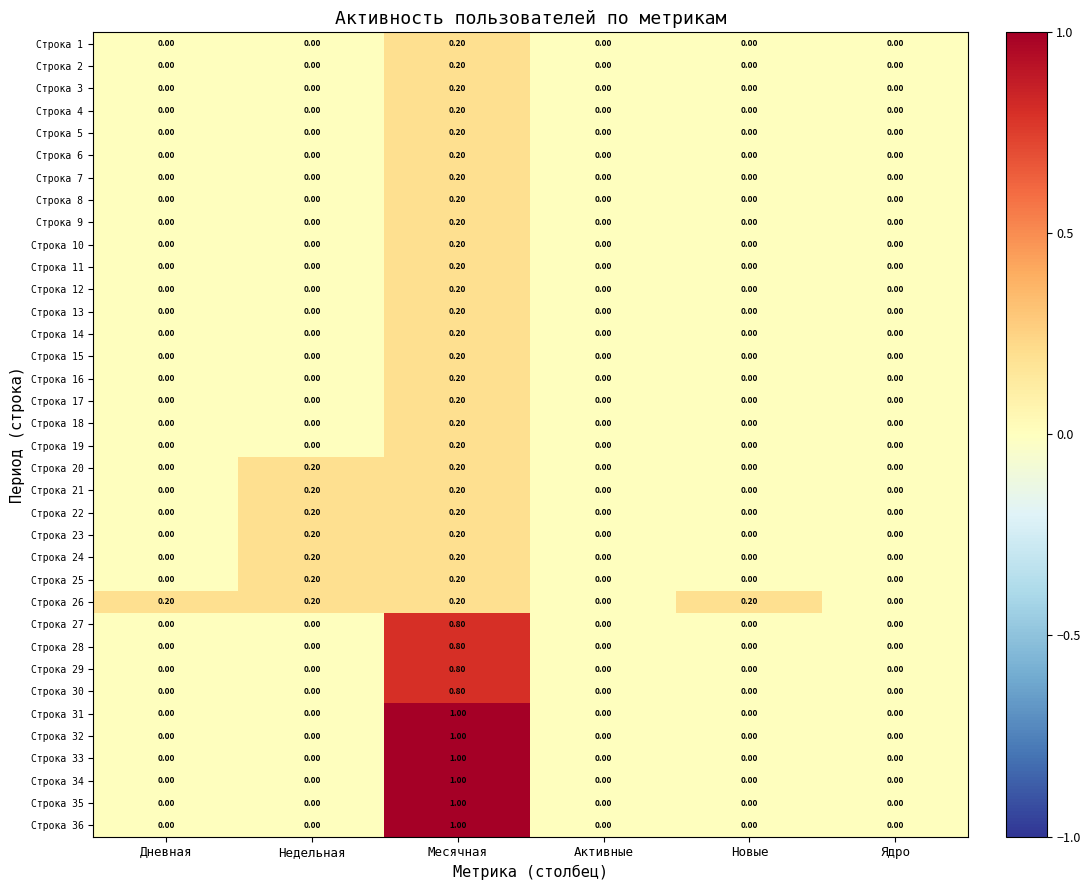

At which category is the sum across all series the highest?

Месячная